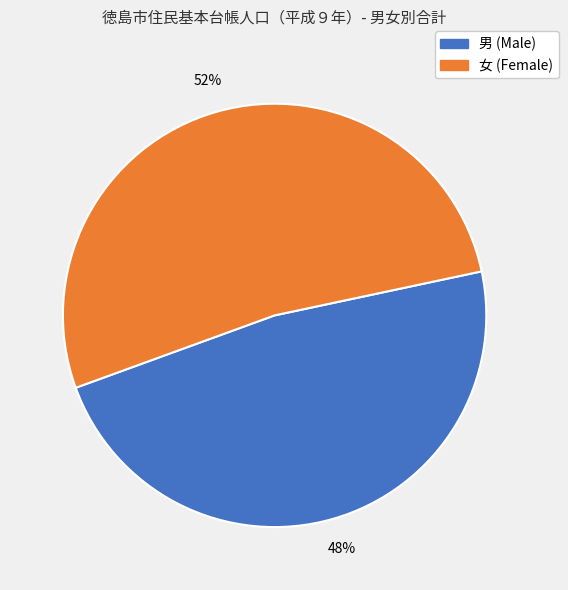

To the nearest percent, what is the average slice percentage?

50%